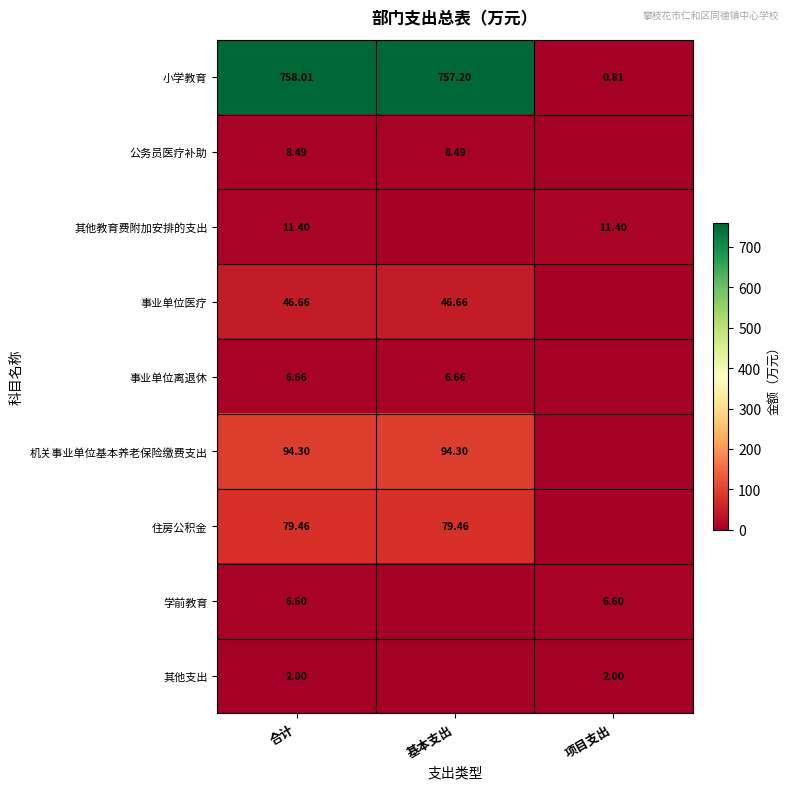

At 合计, list the series in order from largest to smallest.

小学教育, 机关事业单位基本养老保险缴费支出, 住房公积金, 事业单位医疗, 其他教育费附加安排的支出, 公务员医疗补助, 事业单位离退休, 学前教育, 其他支出